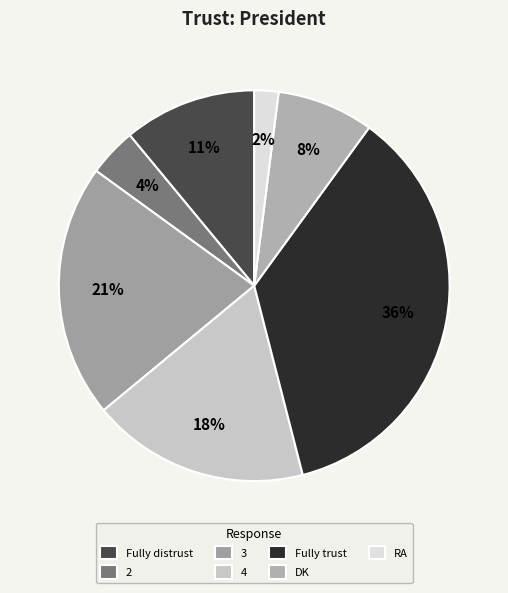

Is it true that Fully trust is 36% of the pie?

True